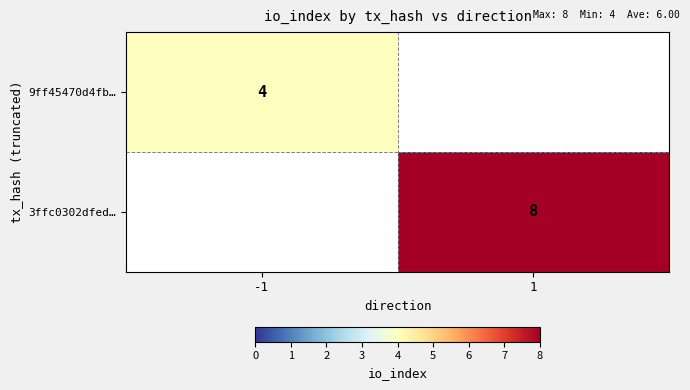

At which category is the sum across all series the highest?

1